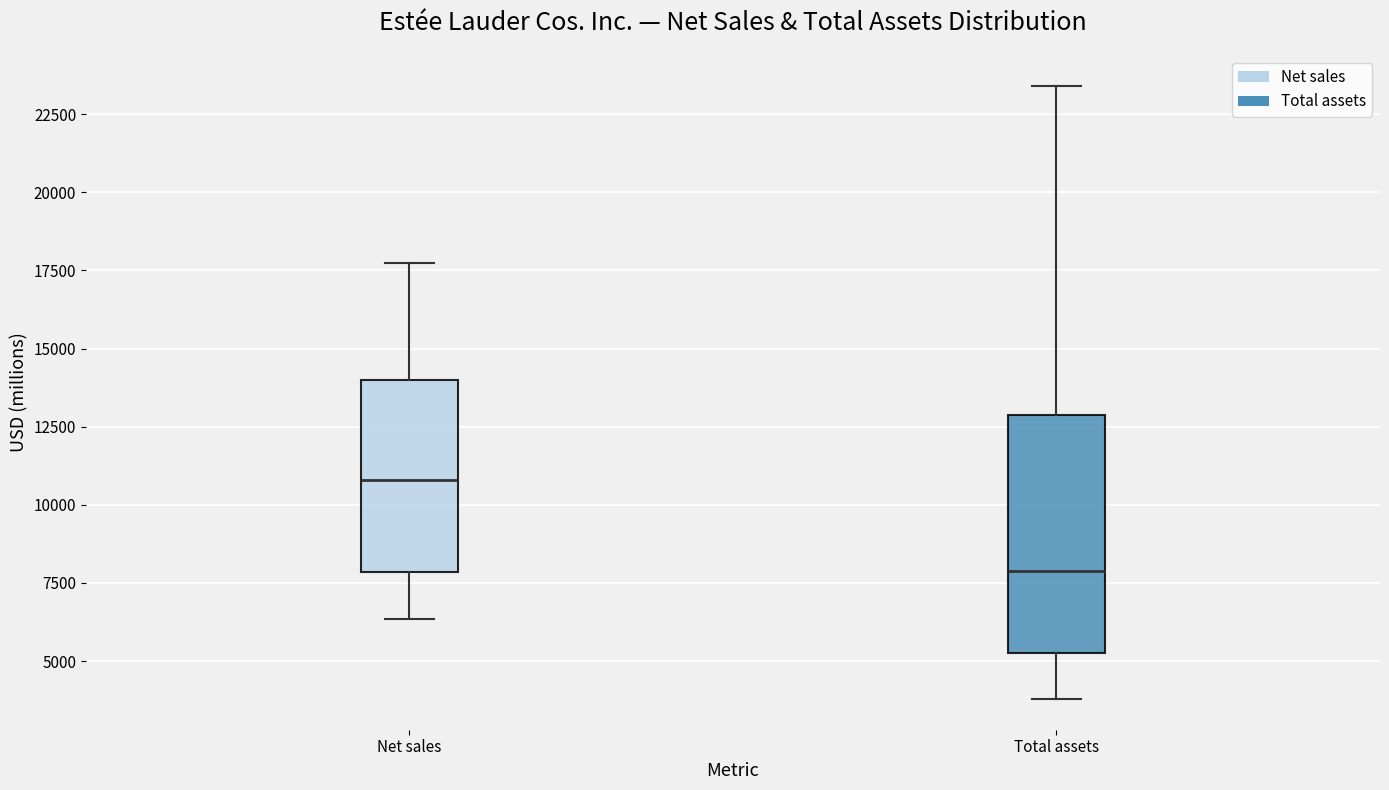

Where does the median line of the box for Net sales sit on the y-axis? The values are not printed on the chart, so give them approximately, as read against the axis.

11000